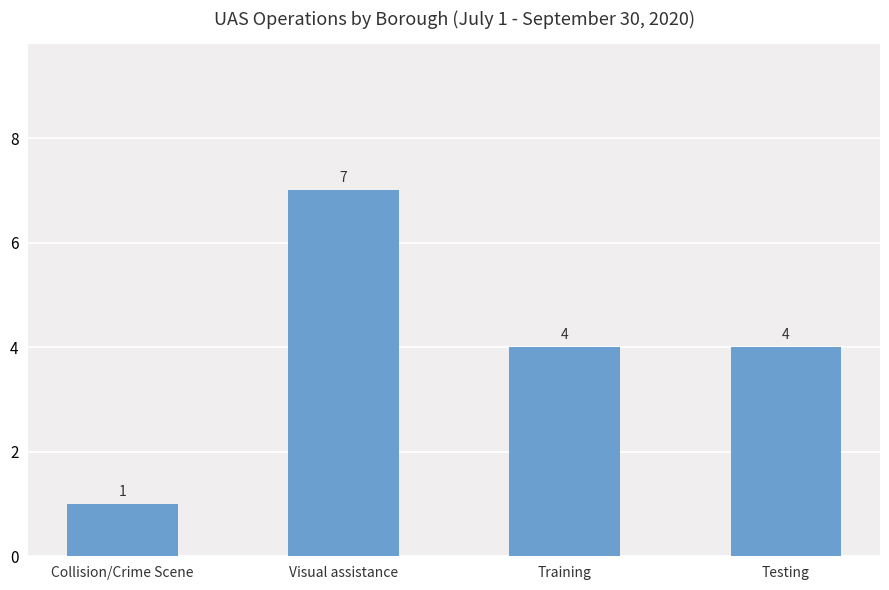

What is the change in value from Visual assistance to Training?

-3